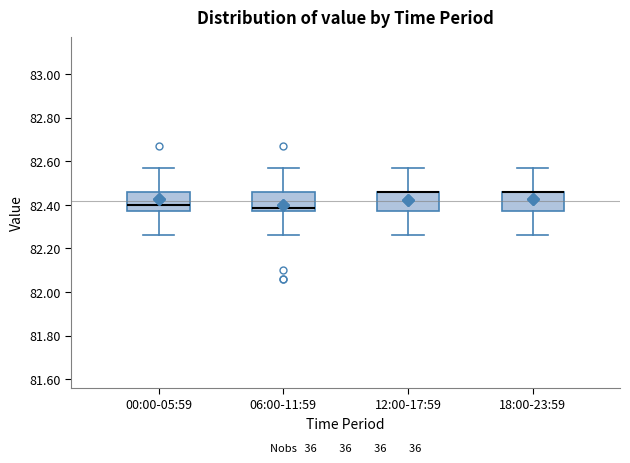

Reading left to right, read every box against the y-axis: the position of its median line, the range the box covers, and the ends of its whiskers. The values are not printed on the chart, so give them approximately, as read against the axis.

00:00-05:59: median 82.40, box 82.38 to 82.46, whiskers 82.26 to 82.58
06:00-11:59: median 82.38 (just above the box's lower edge), box 82.38 to 82.46, whiskers 82.26 to 82.58
12:00-17:59: median 82.46 (drawn on the box's upper edge), box 82.38 to 82.46, whiskers 82.26 to 82.58
18:00-23:59: median 82.46 (drawn on the box's upper edge), box 82.38 to 82.46, whiskers 82.26 to 82.58